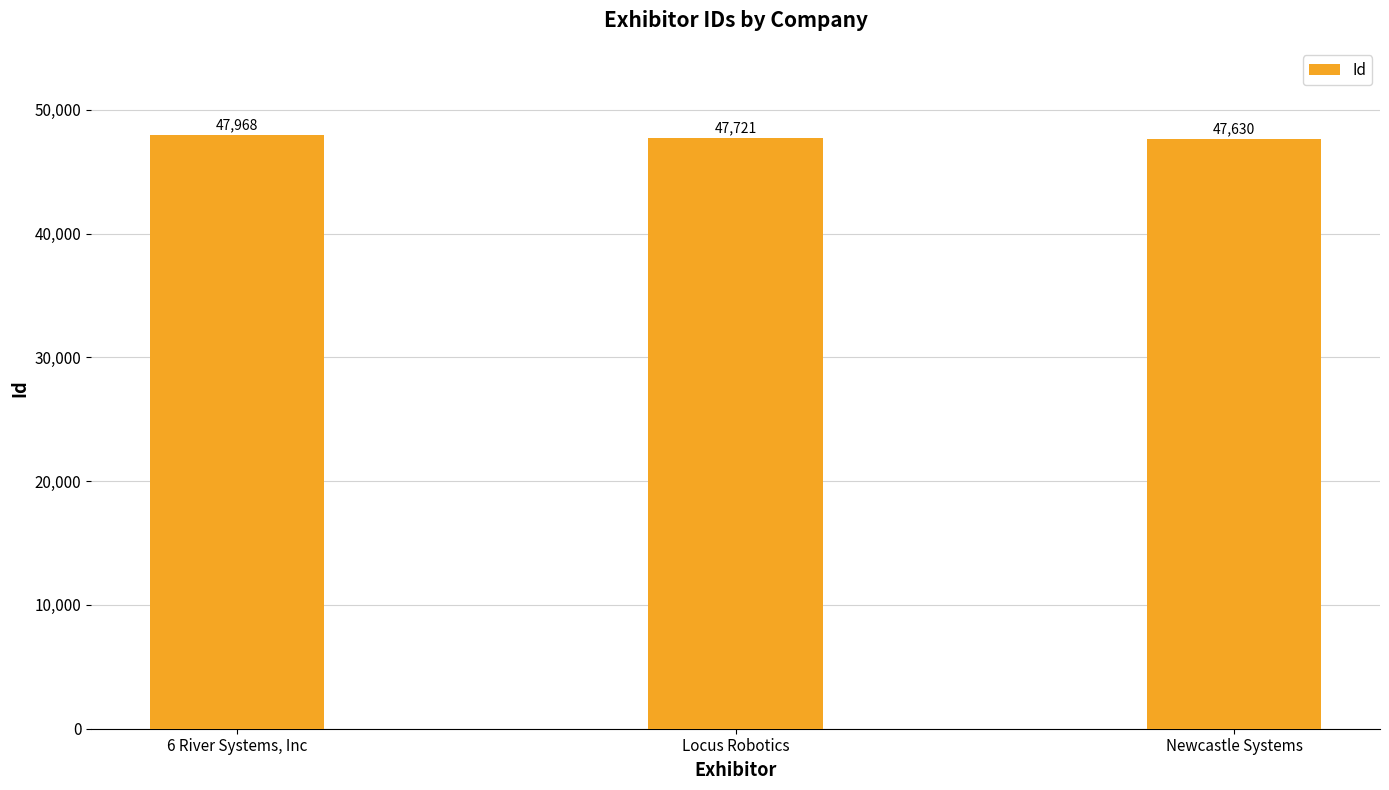

What is the minimum value shown in the chart?

47630